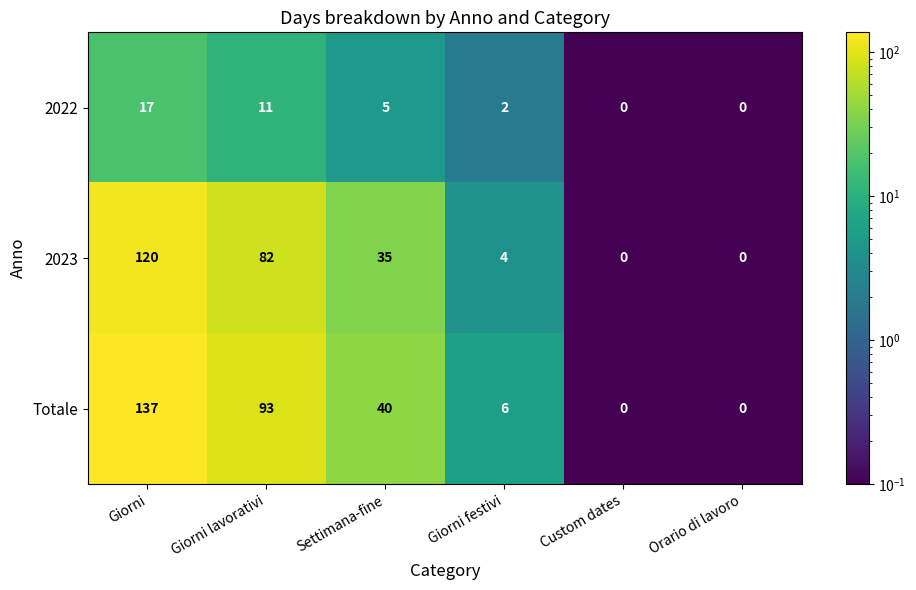

At how many categories does at least one series exceed 23?

3